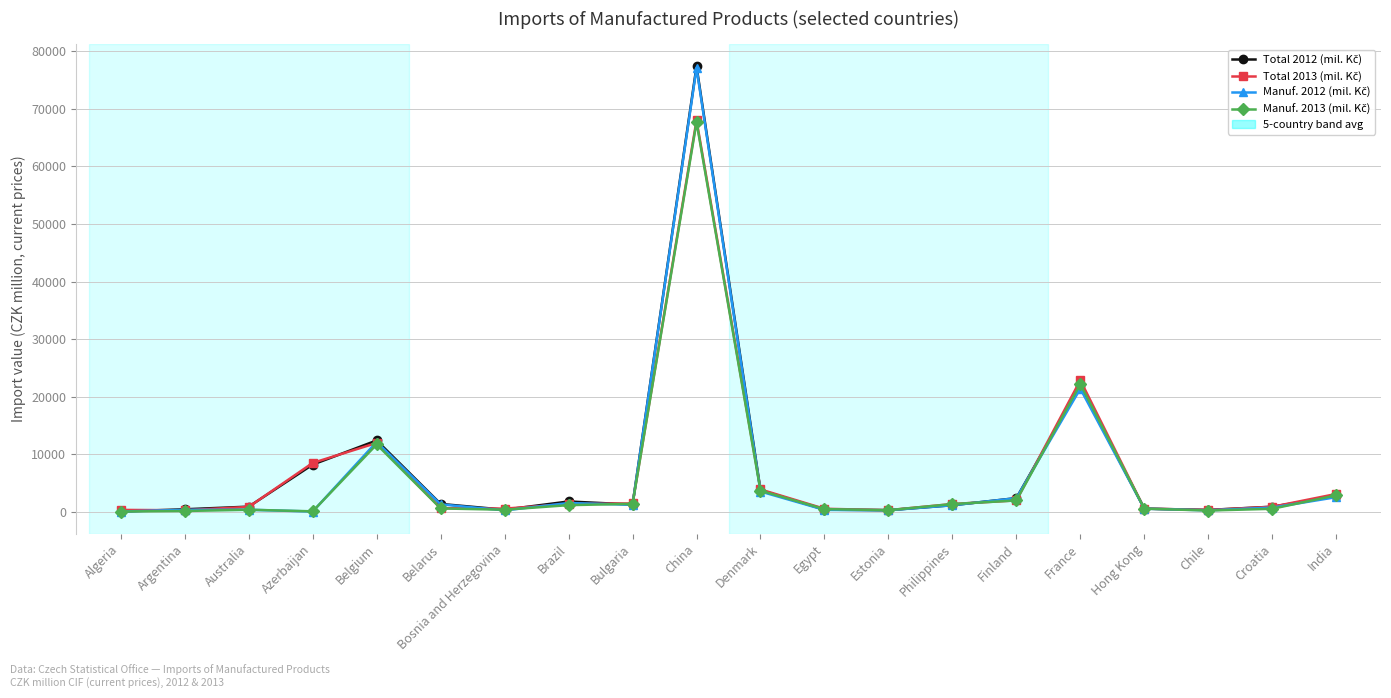

At which category is the sum across all series the highest?

China